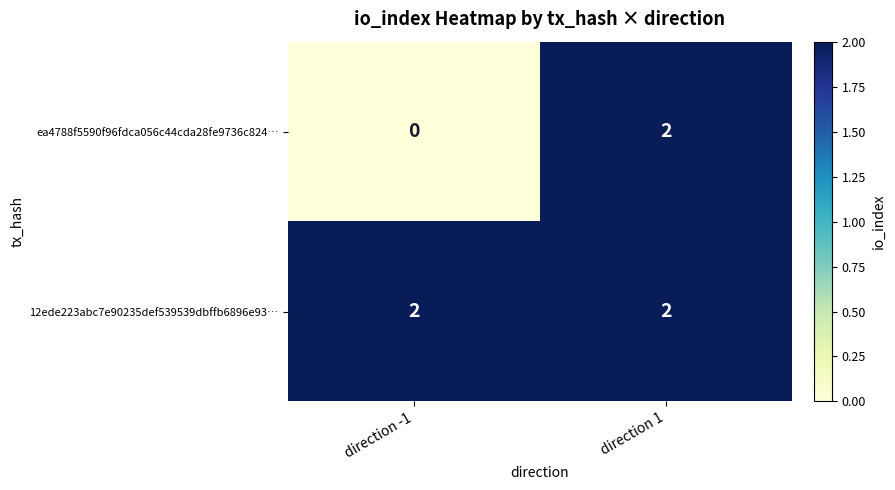

How many series are shown in this chart?

2